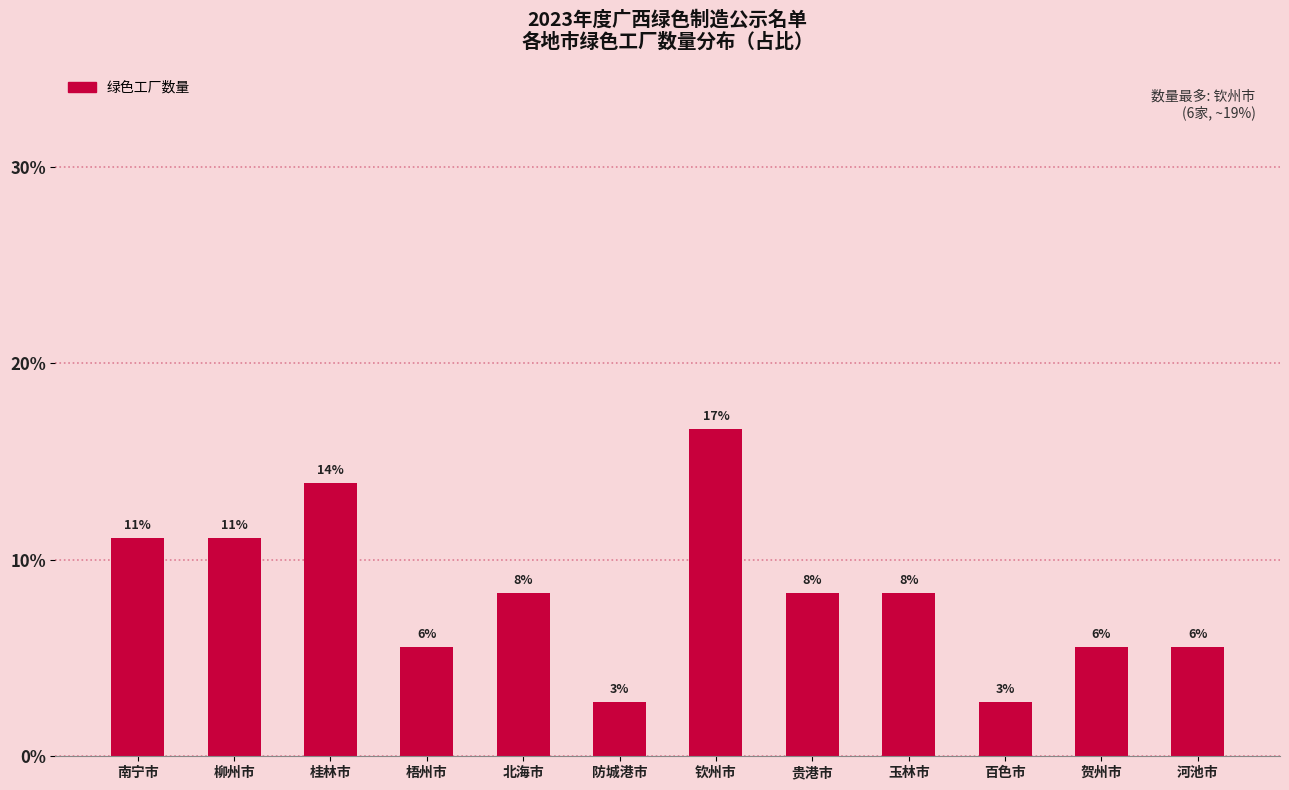

How many bars are there in total?

12